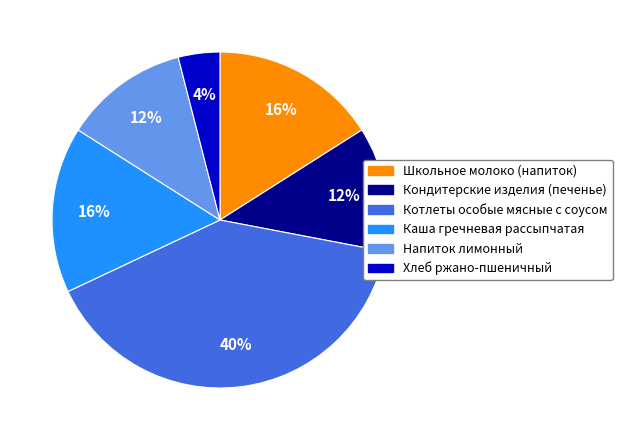

Which slice is the largest?

Котлеты особые мясные с соусом